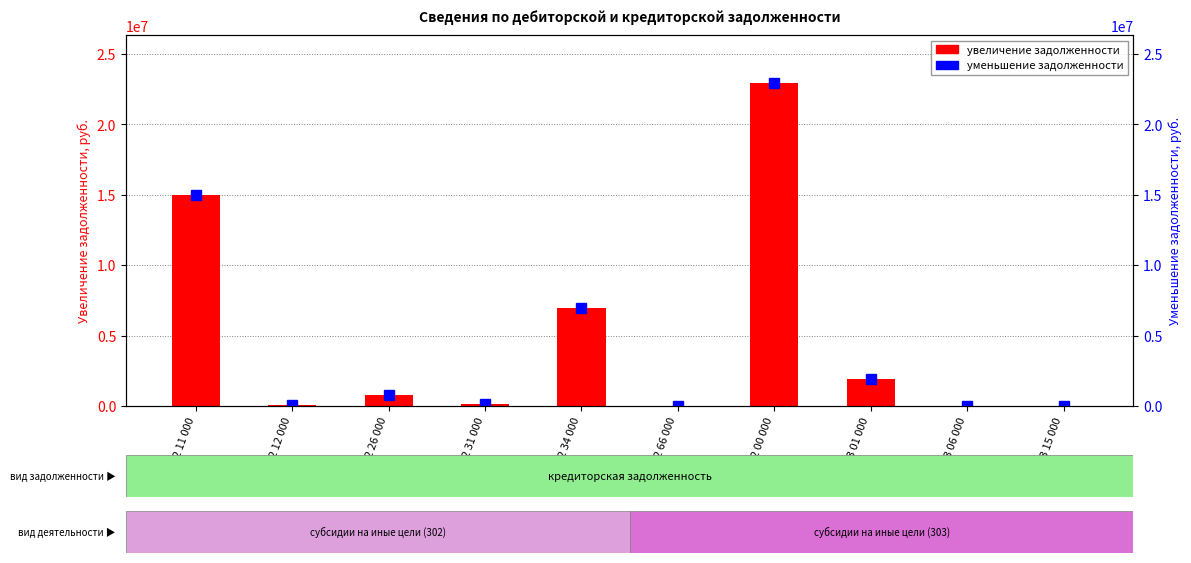

Is the value of увеличение задолженности at 5 302 66 000 greater than the value of уменьшение задолженности at 5 302 00 000?

No